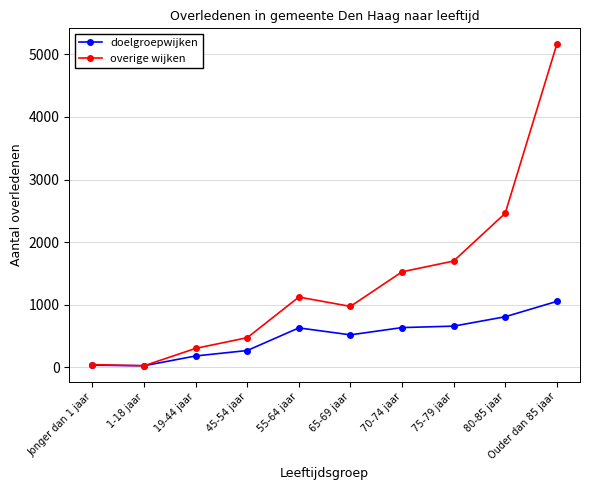

What is the value of the overige wijken point at the 6th from the left?

975